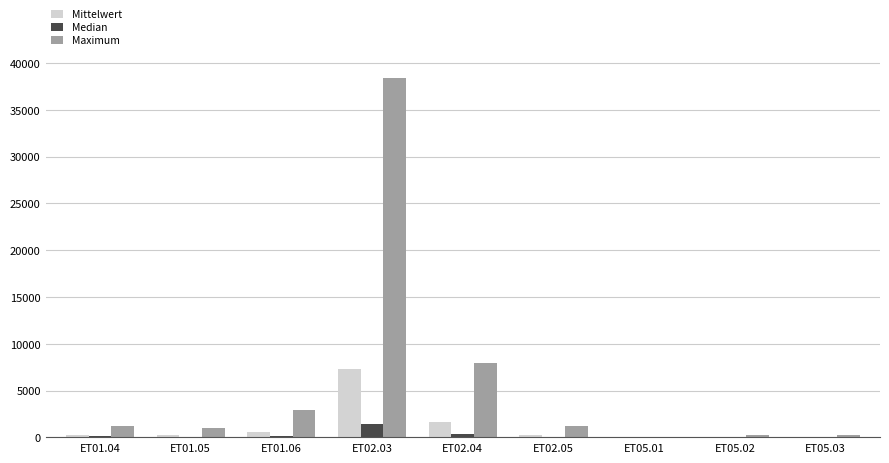

Which series has the widest spread of values?

Maximum